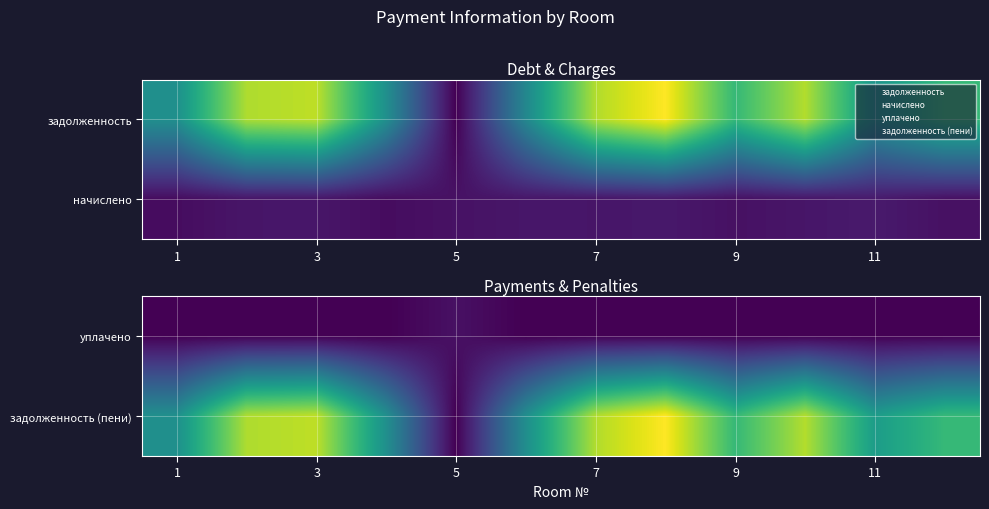

What is the minimum value for задолженность (пени)?

0.1